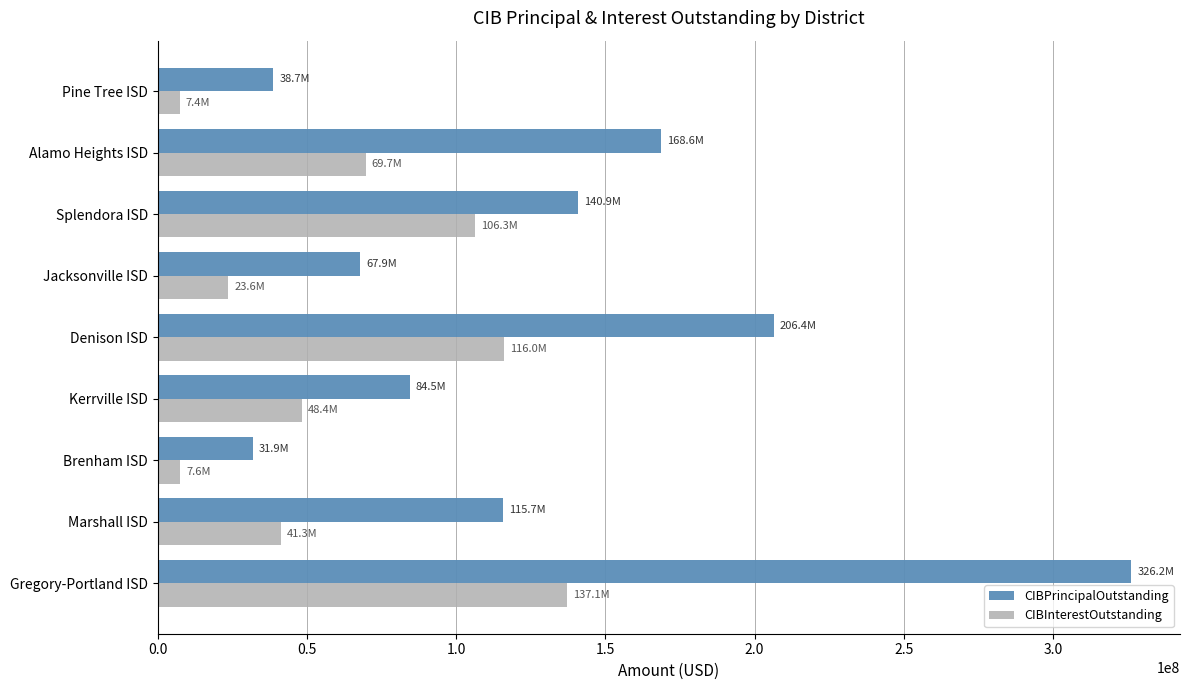

The CIBPrincipalOutstanding series shows 168615000.0 at Alamo Heights ISD. True or false?

True